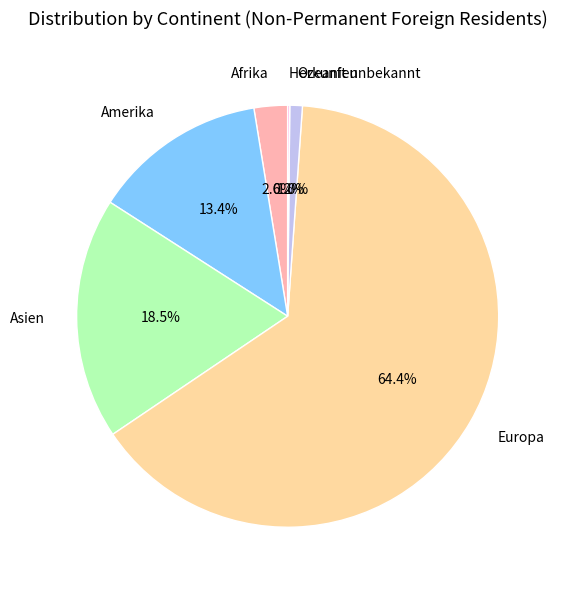

To the nearest percent, what portion does Amerika represent?

13%